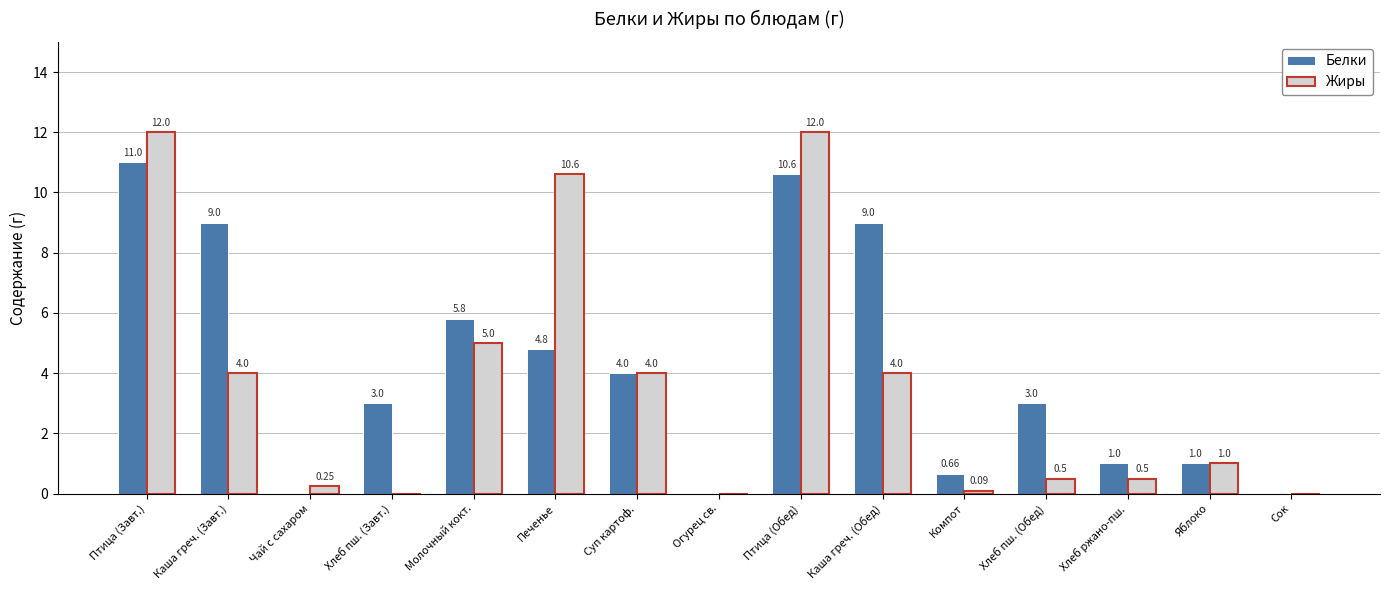

The value of Белки at Яблоко is 1.0. True or false?

True